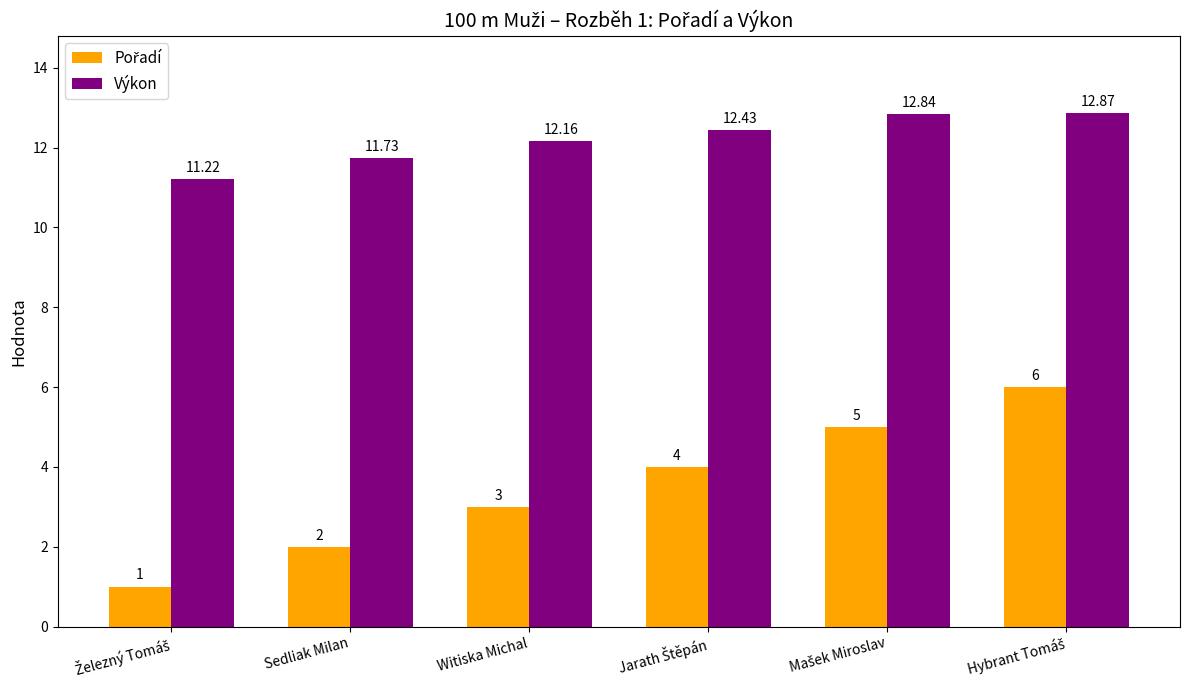

At which label is Výkon closest to 12?

Witiska Michal